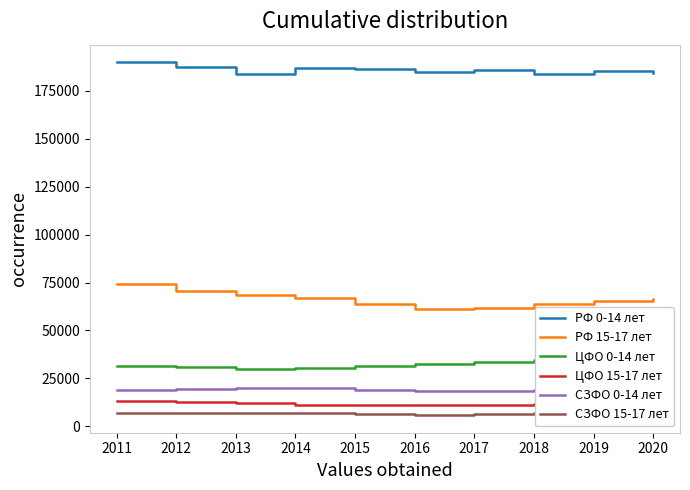

What is the average value of the ЦФО 0-14 лет series?

32756